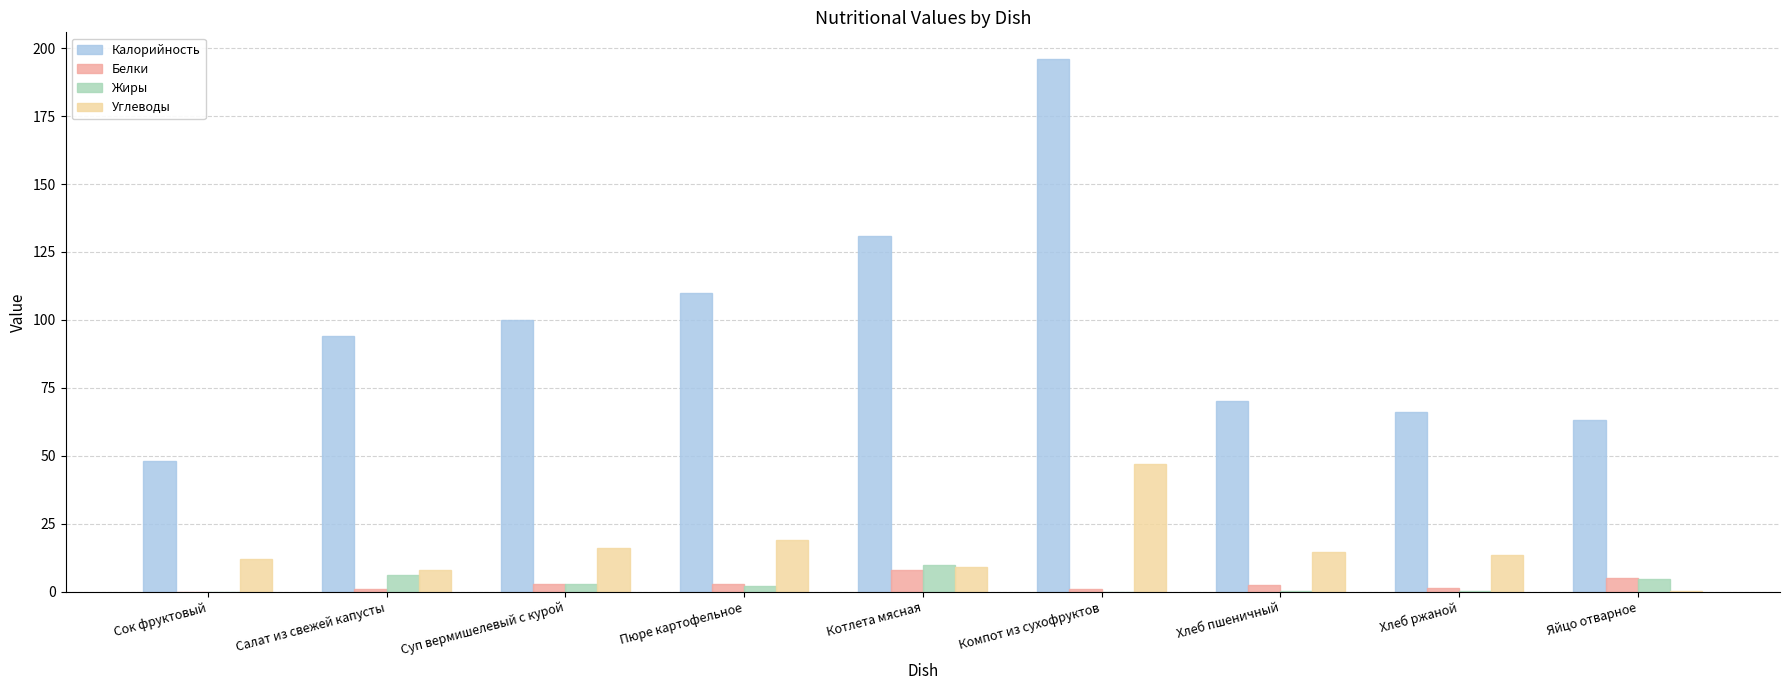

At which category is the sum across all series the highest?

Компот из сухофруктов